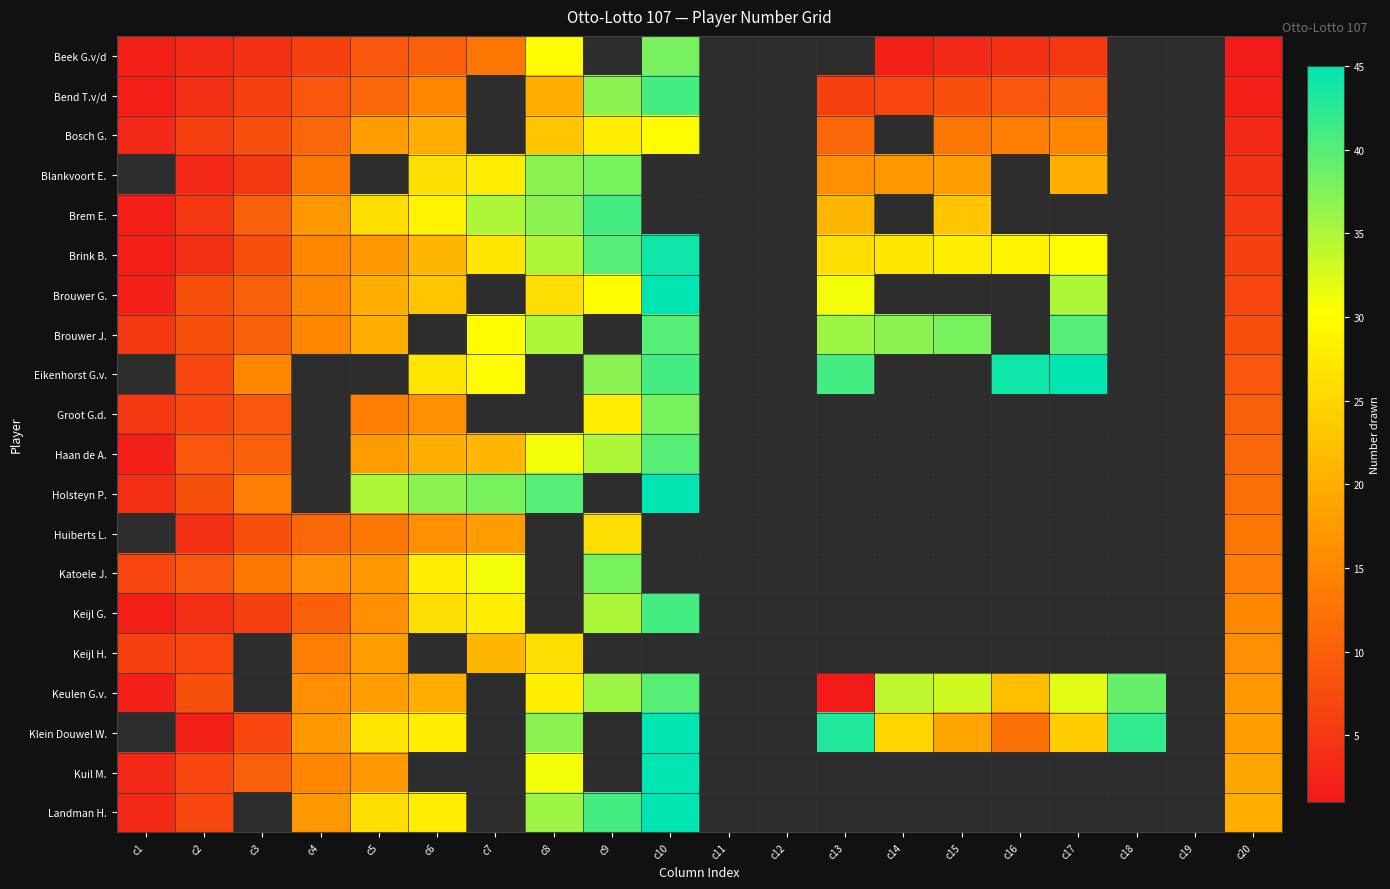

Which category has the highest value across all series?

c10